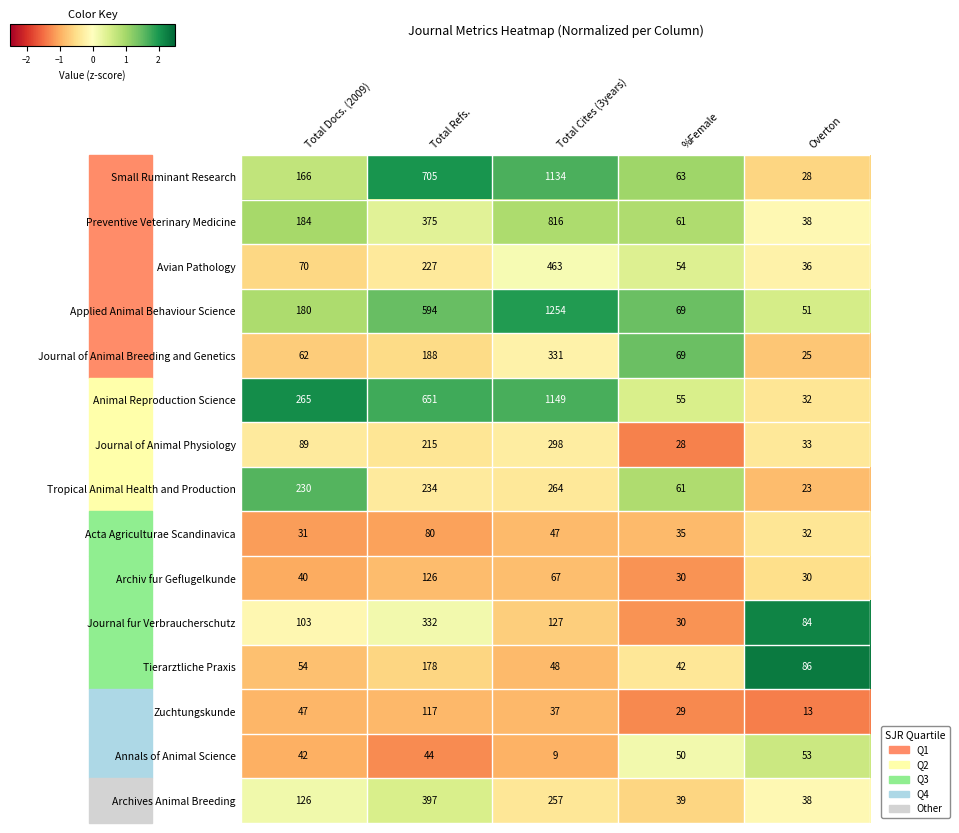

How many values in the Tropical Animal Health and Production series are below 230?

2